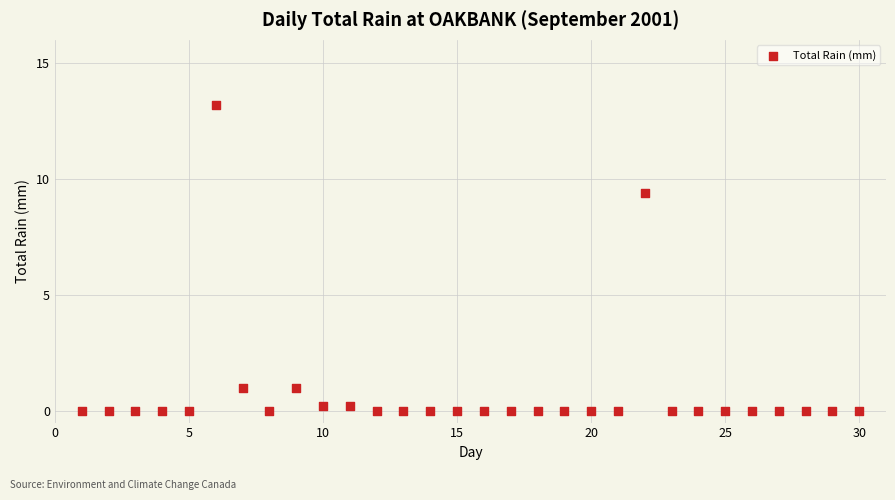

What is the range of Y values (max minus min)?

13.2